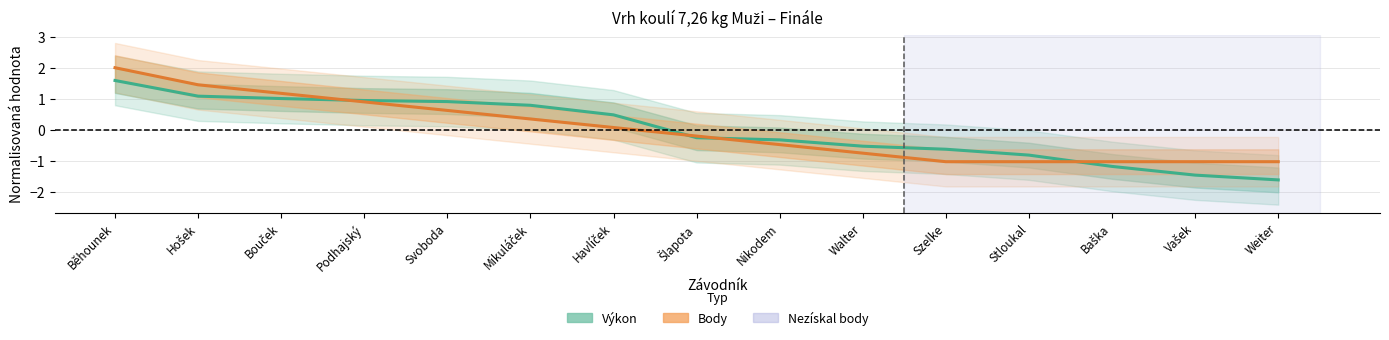

What is the total value across all series at Baška?

-2.2